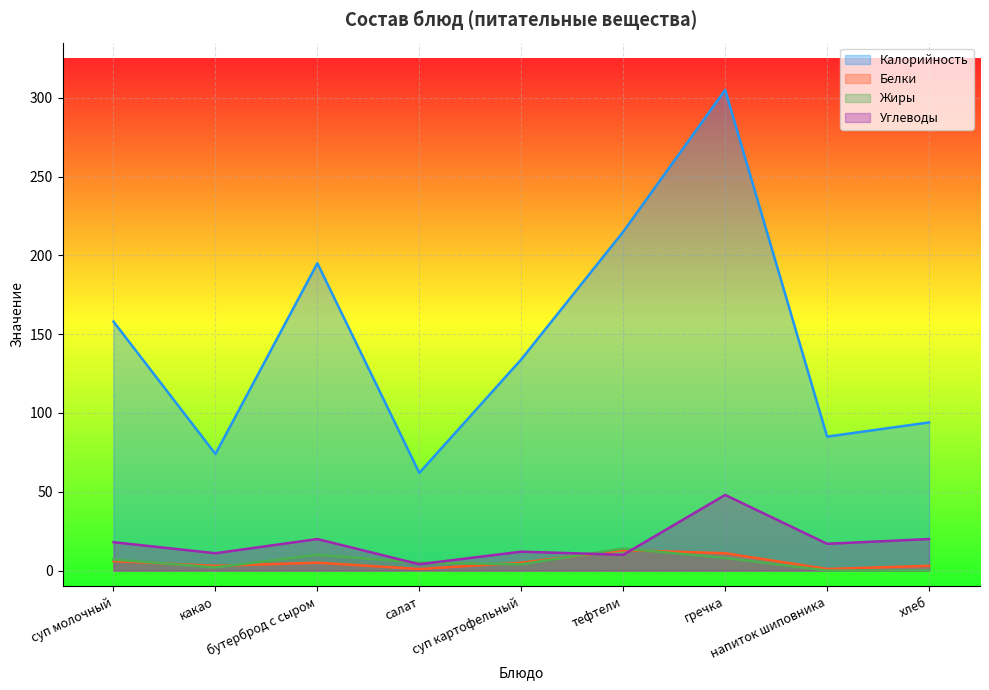

Does the chart display data point markers on the line(s)?

No